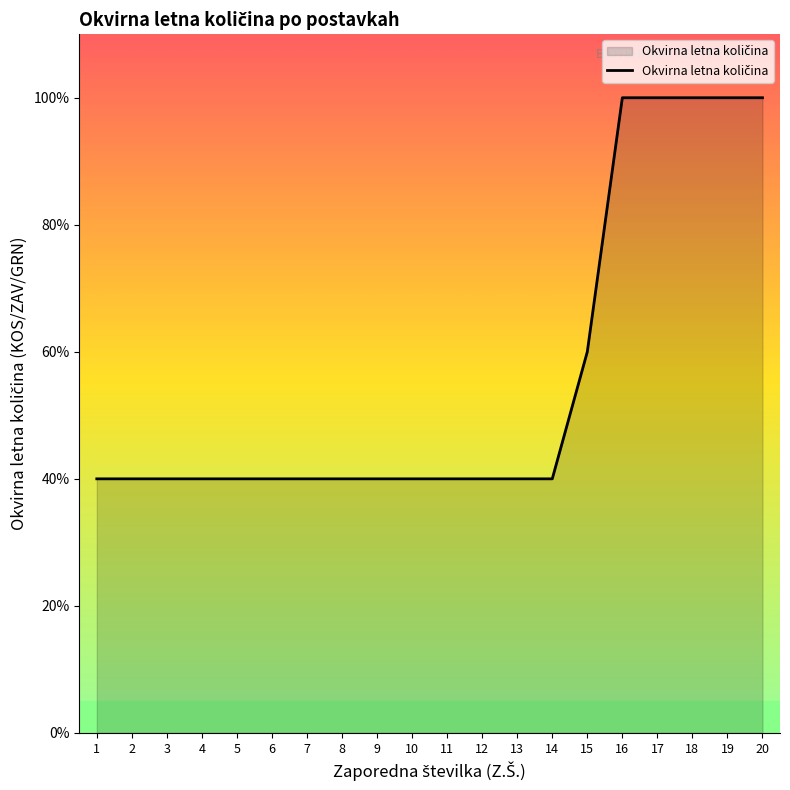

What is the difference between the maximum and minimum values?

60